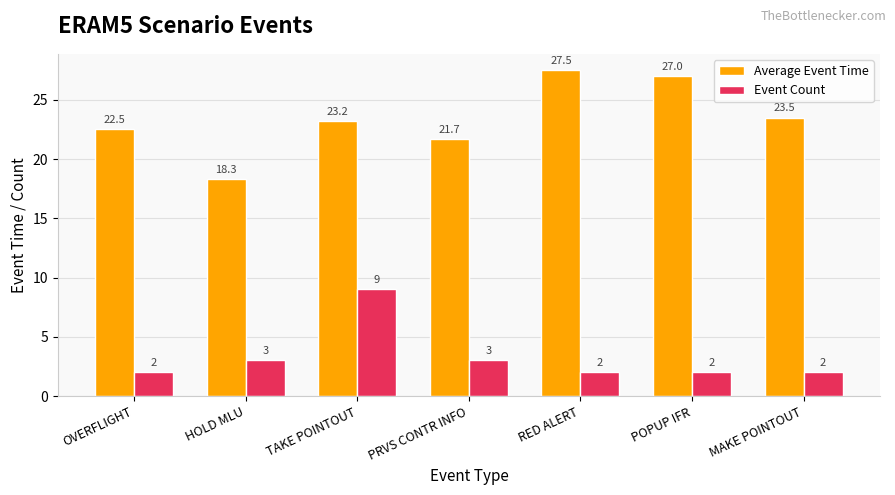

Where does the Average Event Time series first go above 23?

TAKE POINTOUT